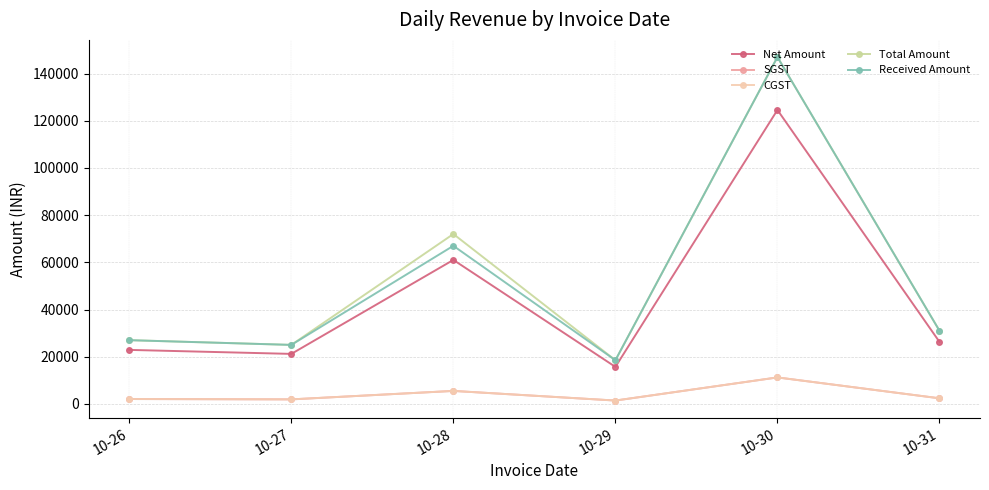

Which label corresponds to the largest value in the chart?

10-30